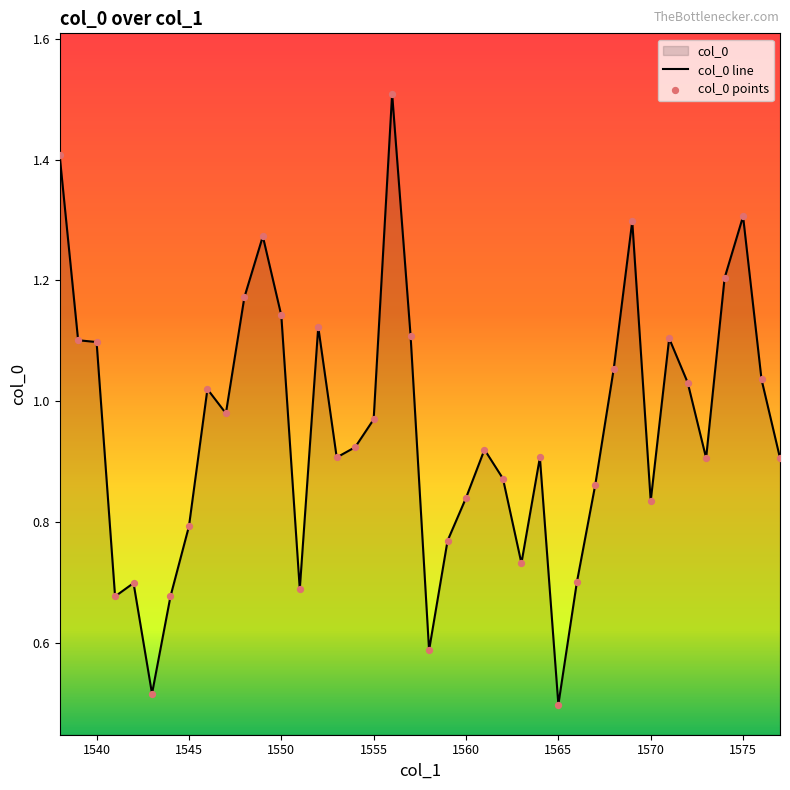

What is the change in value from 1558 to 1562?

+0.3